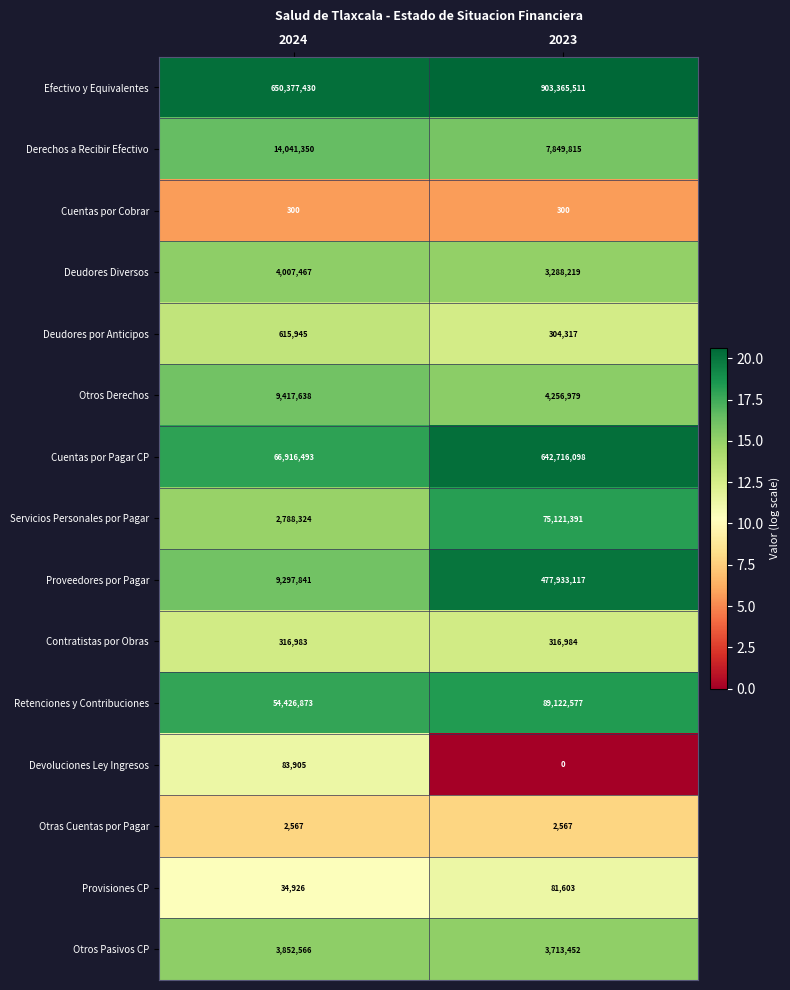

Is it true that Deudores Diversos equals 7176118 at 2024?

False